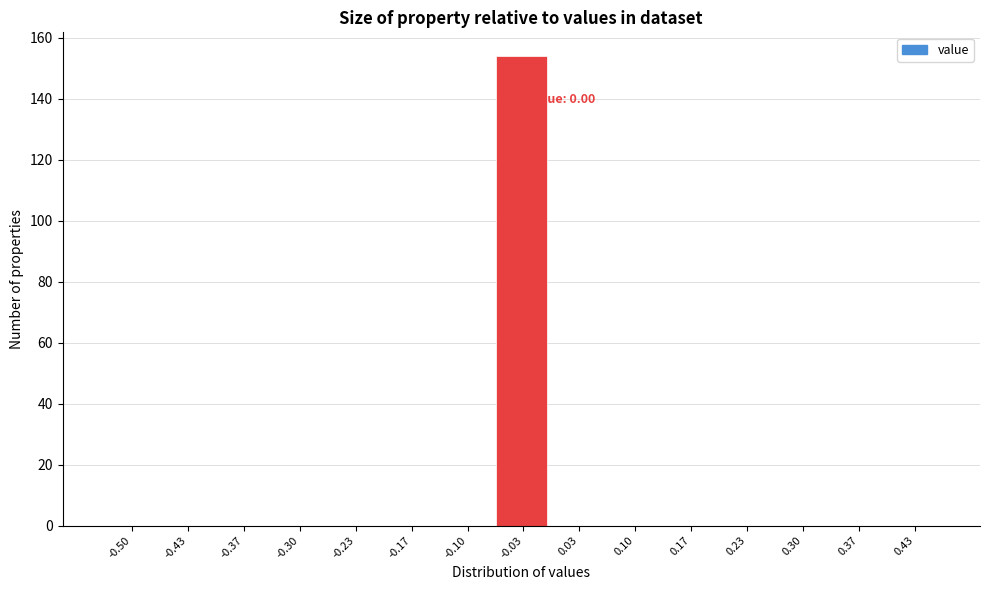

Reading right to left, what are all the values shown in this chart?

0.43=0	0.37=0	0.30=0	0.23=0	0.17=0	0.10=0	0.03=0	-0.03=154	-0.10=0	-0.17=0	-0.23=0	-0.30=0	-0.37=0	-0.43=0	-0.50=0